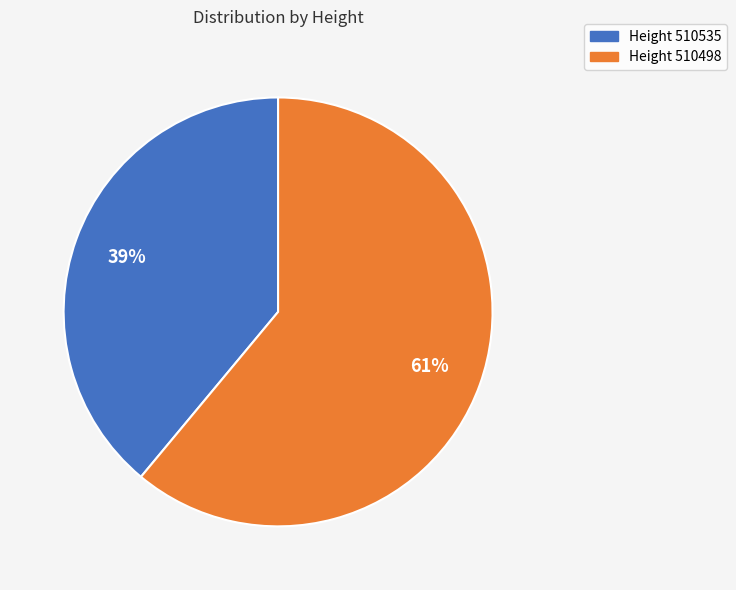

True or false: Height 510498 accounts for 71% of the total.

False